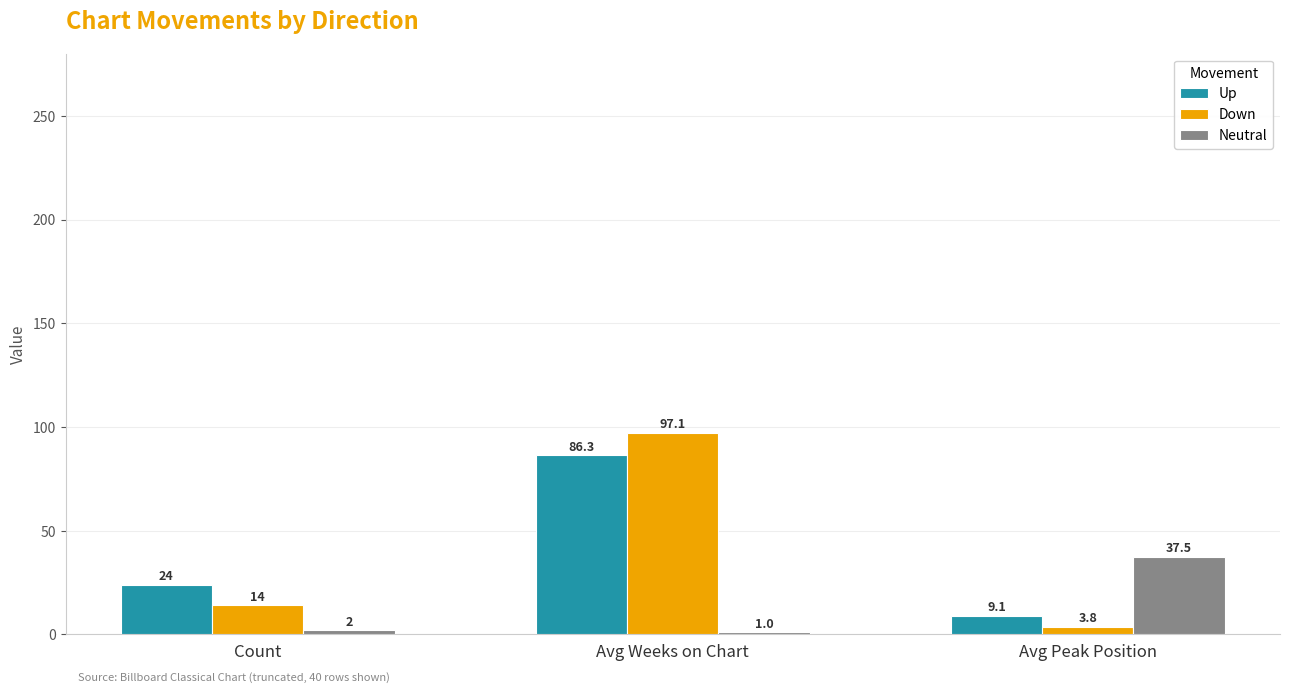

Which series has the largest total across all categories?

Up